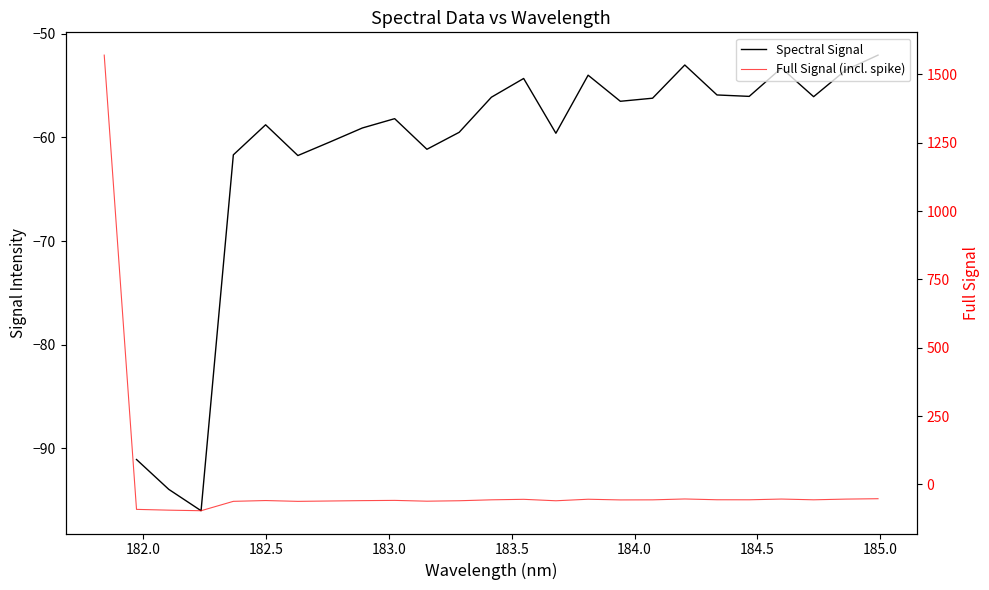

What is the difference between the maximum and minimum values?

1666.6